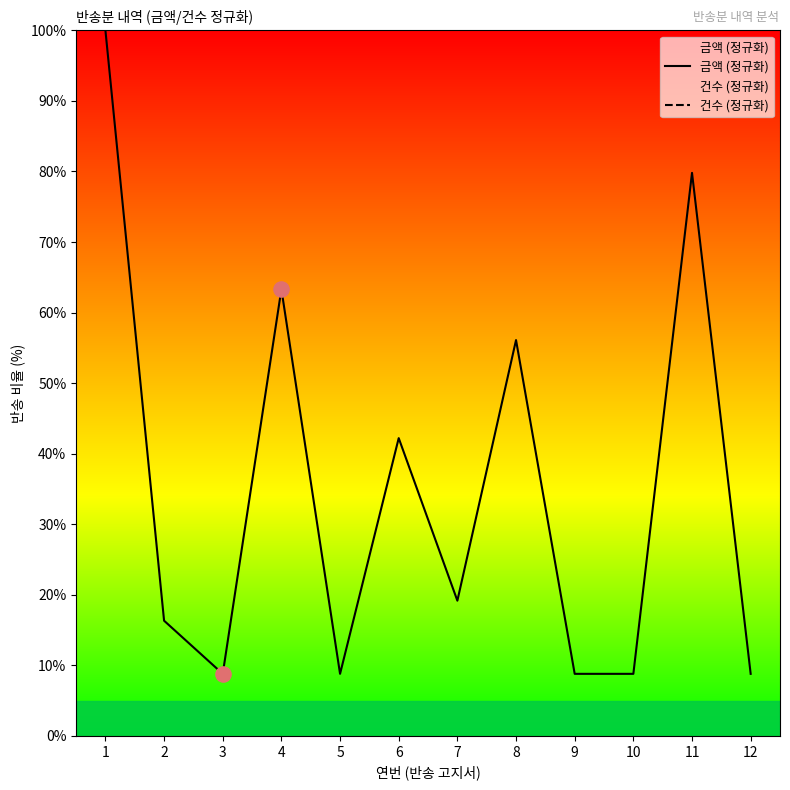

Which series contains the lowest Y value?

금액 (정규화)